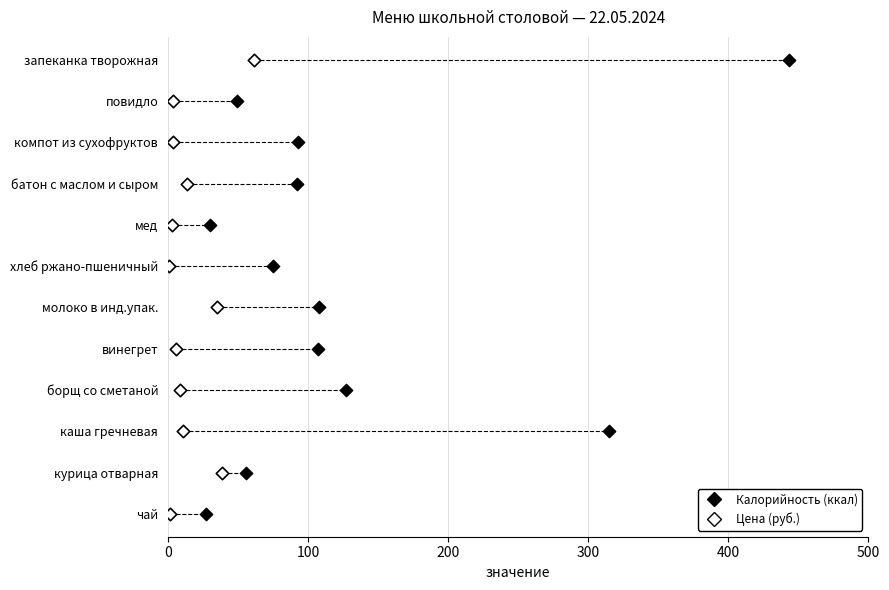

What are all the series names shown in the legend?

Калорийность (ккал), Цена (руб.)